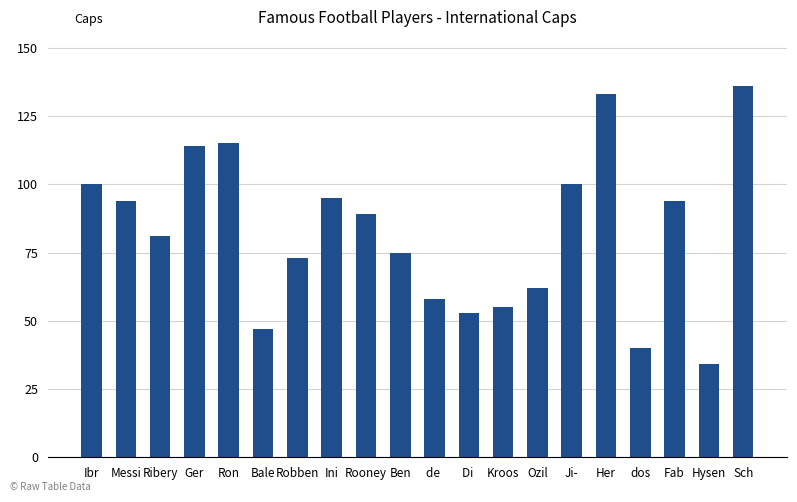

The chart shows a value of 32 at Robben. True or false?

False